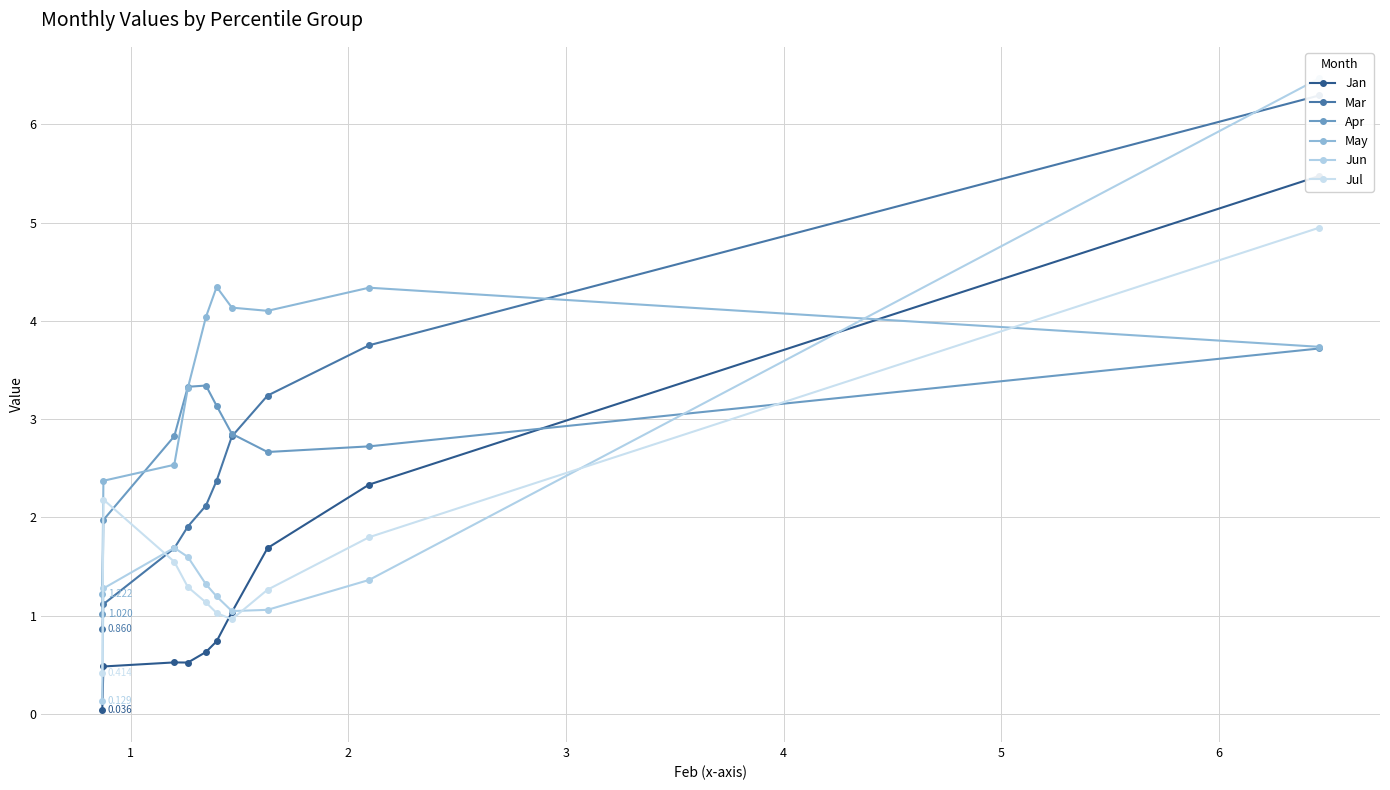

How many data points in May are above 4?

5